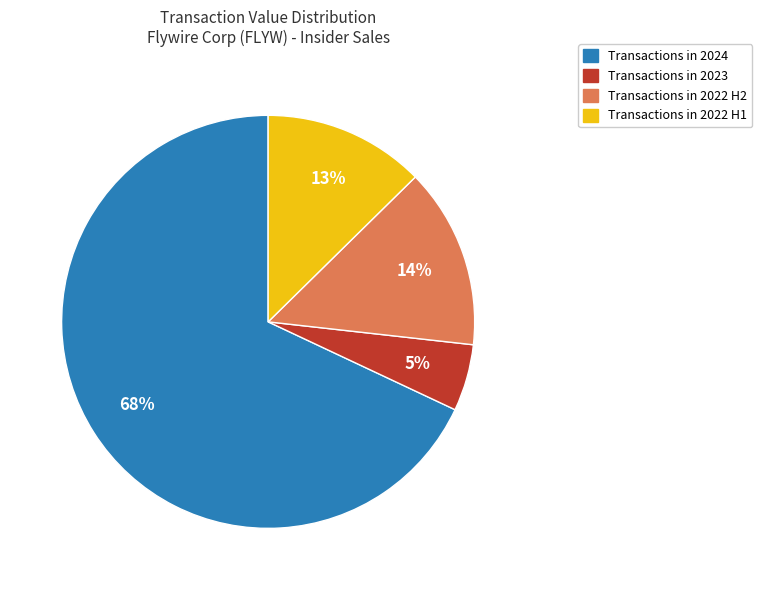

How many segments does this pie chart have?

4